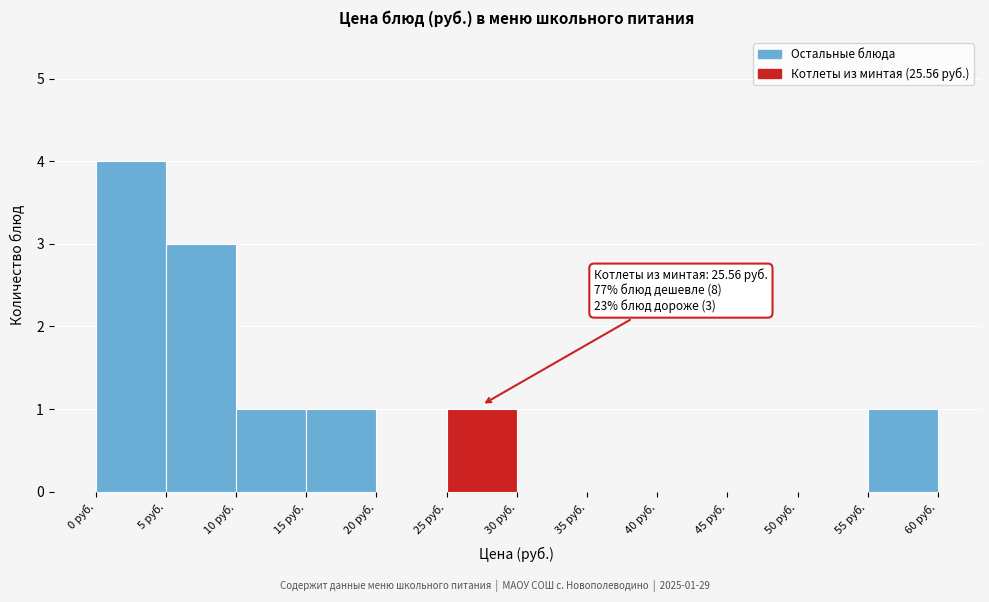

Over which range of the x-axis is the bar tallest?

0 to 5